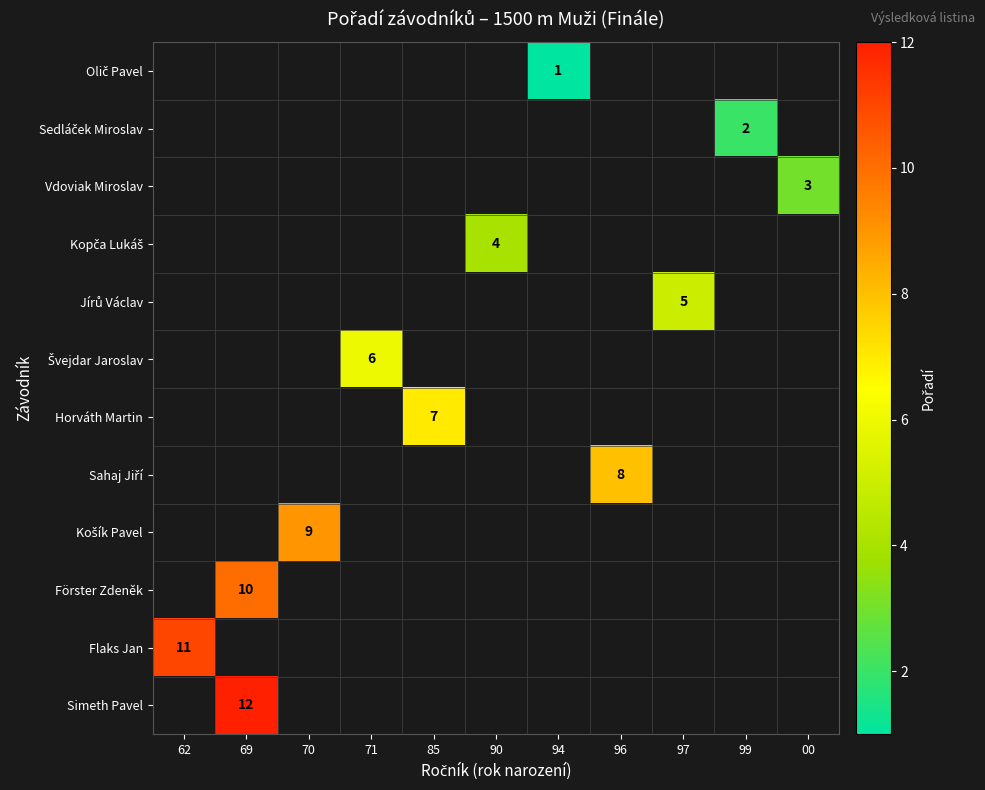

Which series has the largest range (max minus min)?

row_10